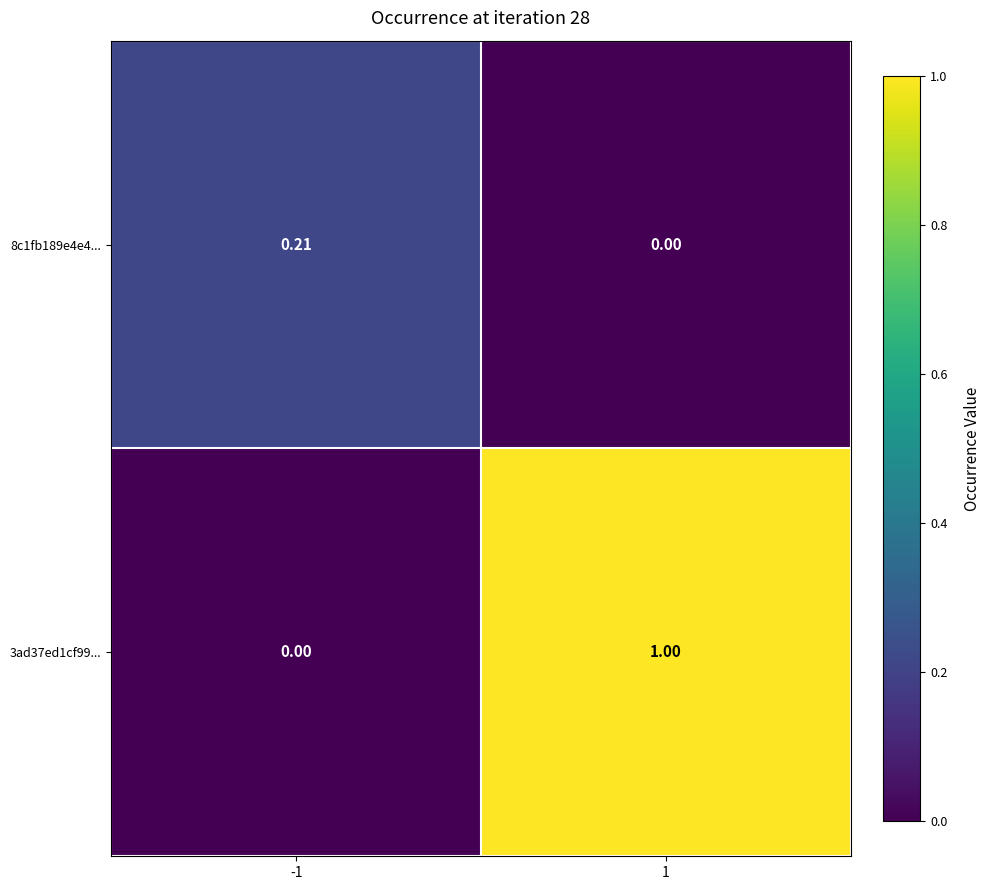

Is the value of 8c1fb189e4e4... at 1 greater than the value of 3ad37ed1cf99... at 1?

No